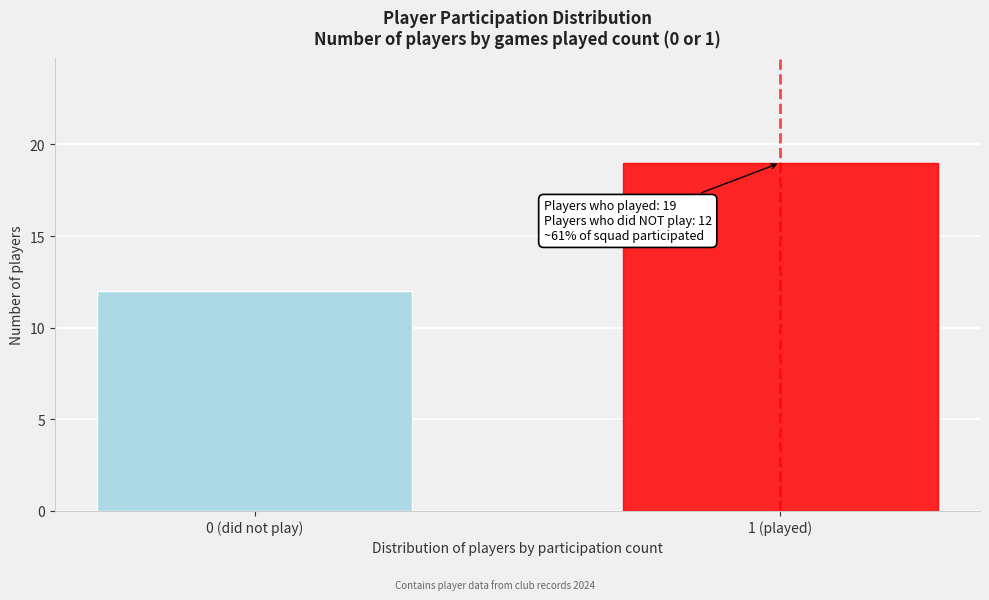

Reading right to left, extract all data points from this chart.

19	12